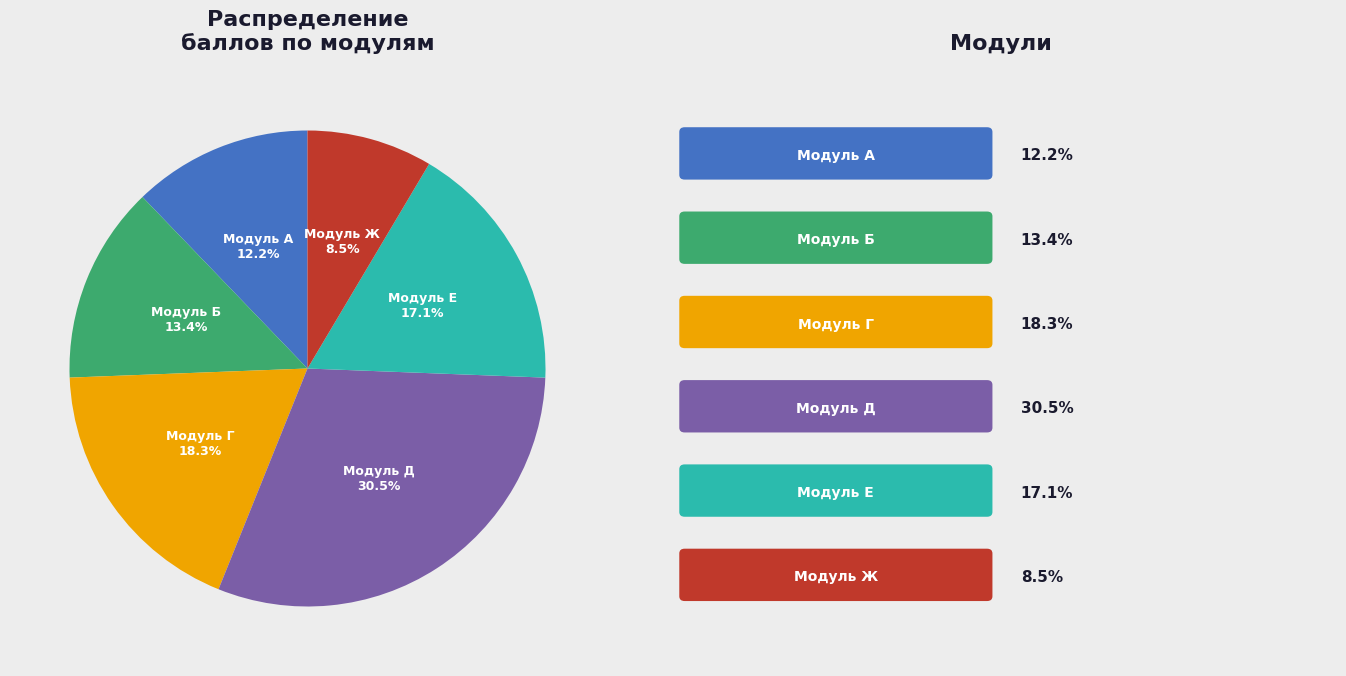

To the nearest percent, what is the combined percentage of Модуль Д and Модуль Б?

44%